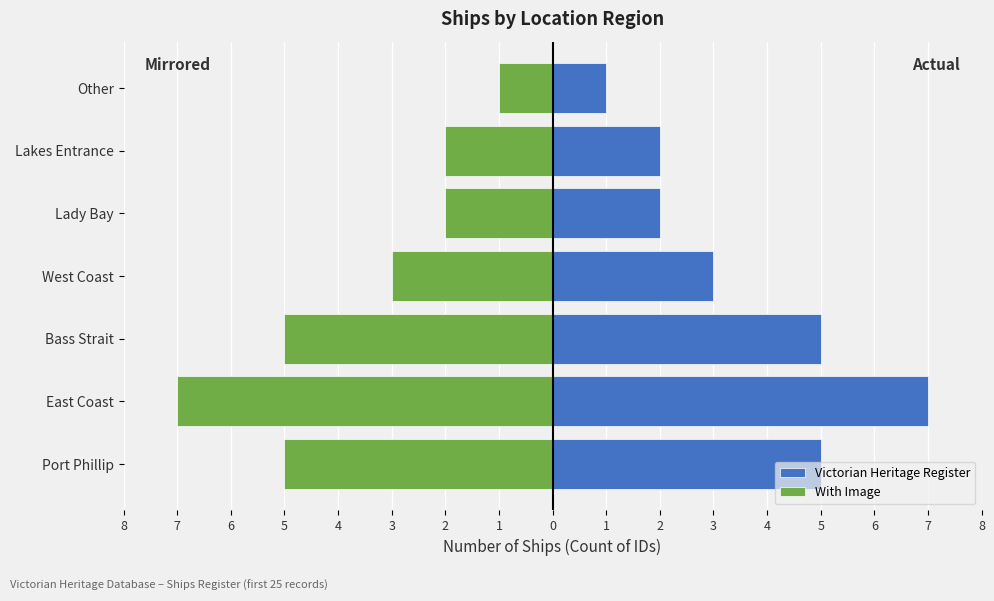

What is the difference between the Victorian Heritage Register values at Bass Strait and Lakes Entrance?

3